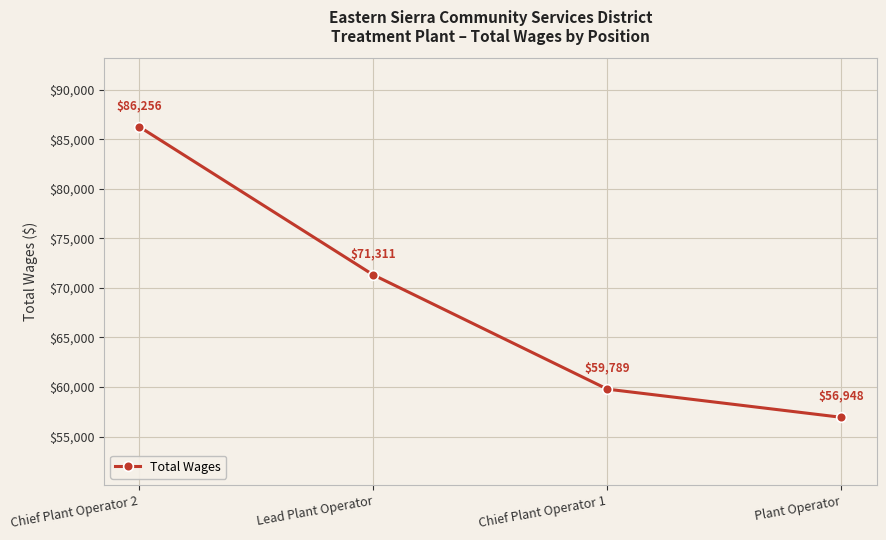

What is the ratio of the value at Lead Plant Operator to the value at Plant Operator?

1.3